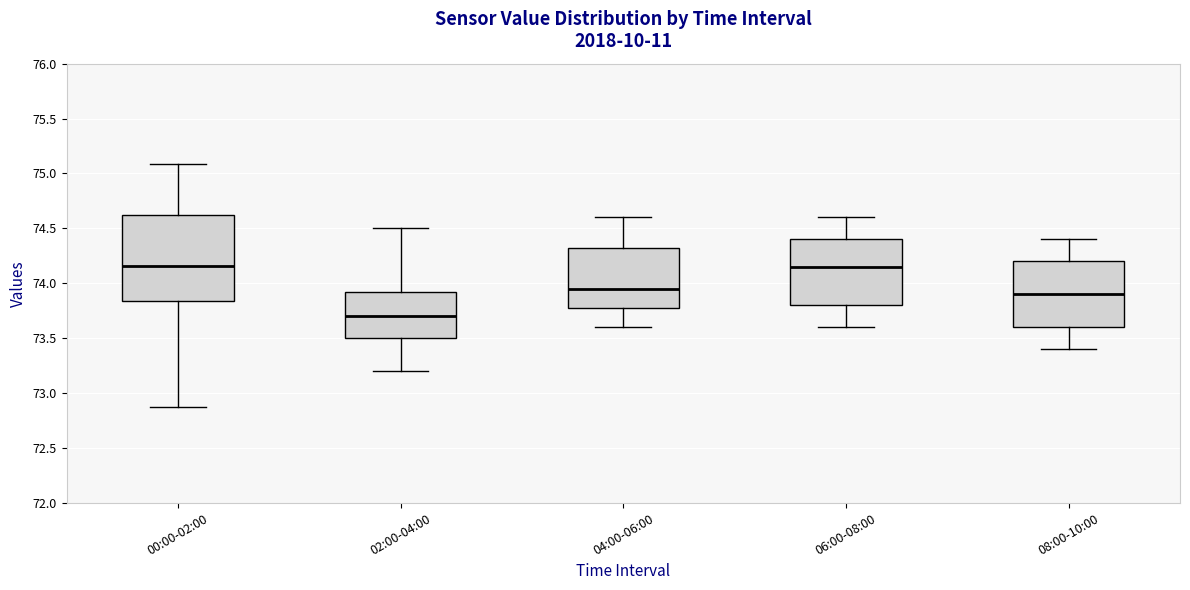

Reading left to right, transcribe this box plot: for each box, give where its median line is, the range the box spans, and where its two whiskers end, as read against the y-axis. The values are not printed on the chart, so give them approximately, as read against the axis.

00:00-02:00: median 74.15, box 73.85 to 74.65, whiskers 72.85 to 75.10
02:00-04:00: median 73.70, box 73.50 to 73.95, whiskers 73.20 to 74.50
04:00-06:00: median 73.95, box 73.80 to 74.35, whiskers 73.60 to 74.60
06:00-08:00: median 74.15, box 73.80 to 74.40, whiskers 73.60 to 74.60
08:00-10:00: median 73.90, box 73.60 to 74.20, whiskers 73.40 to 74.40